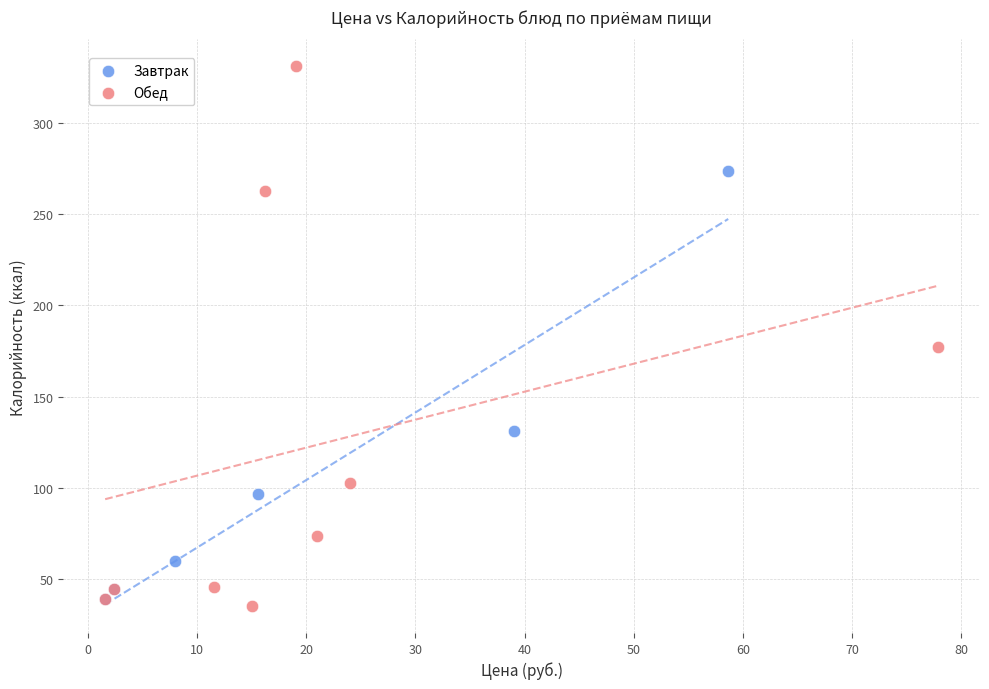

Which series reaches the maximum Y coordinate?

Обед